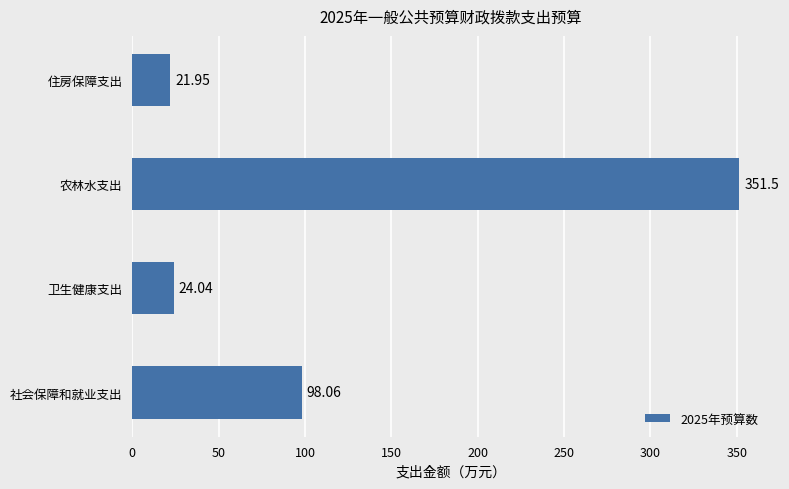

How many bars are there in total?

4